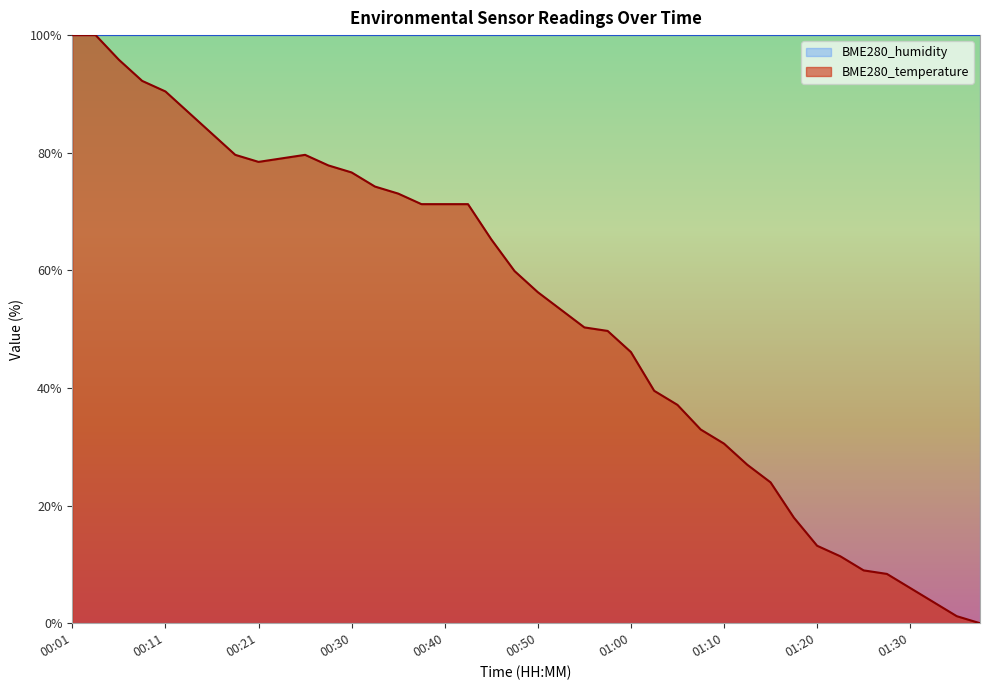

Where is the data nearest to the value 50?

00:58